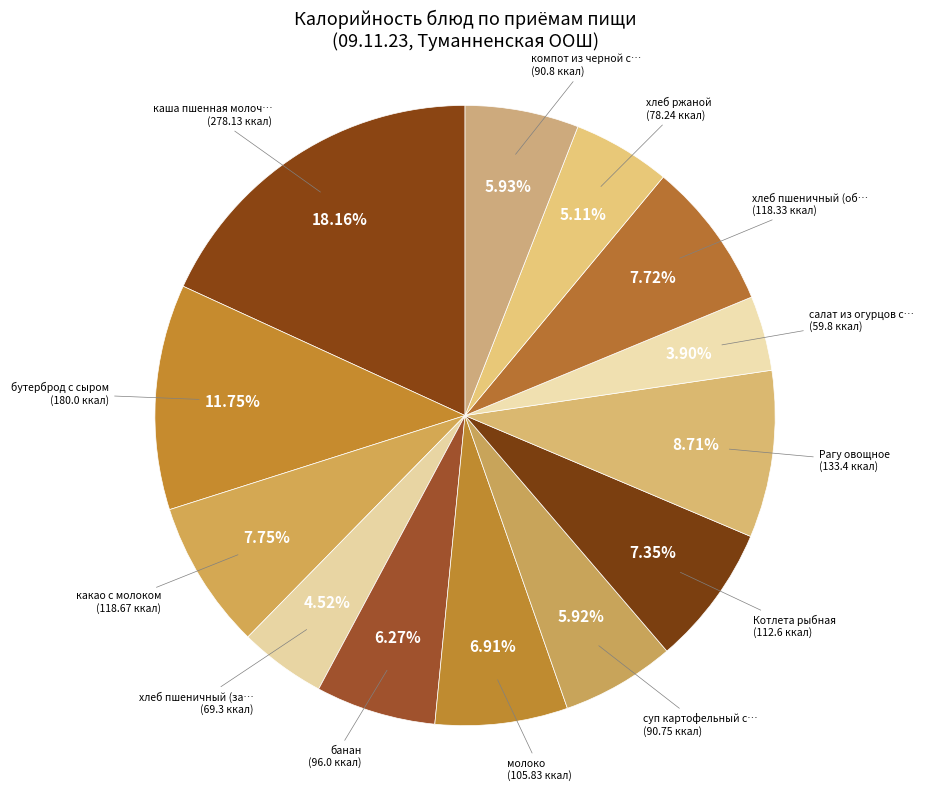

To the nearest percent, what is the average slice percentage?

8%